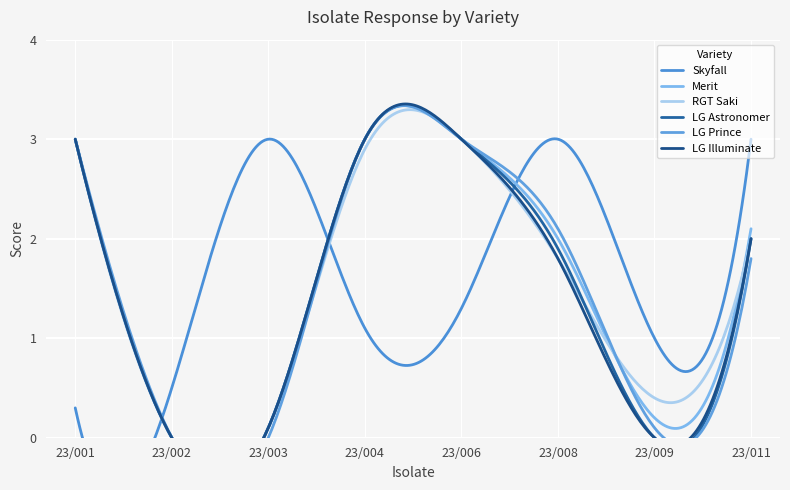

What is the sum of the Skyfall values at 23/009 and 23/011?

4.0